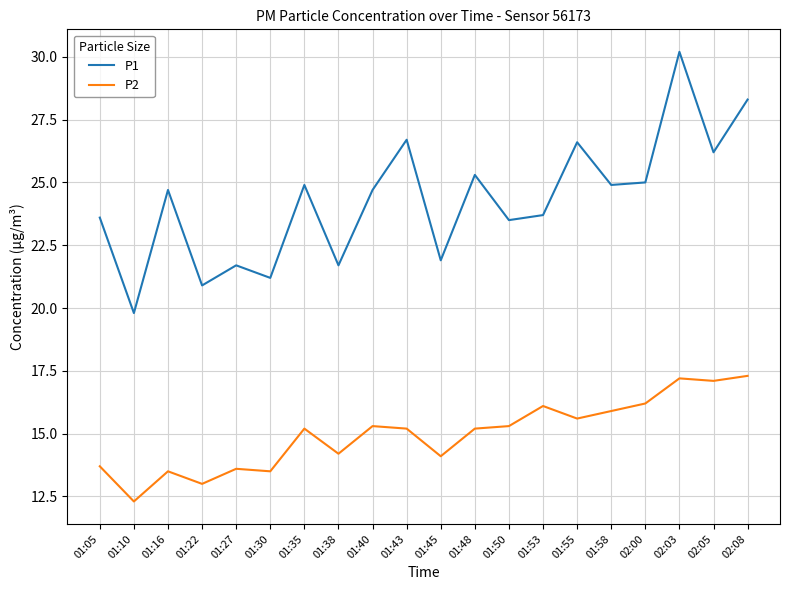

How many lines are shown in the chart?

2